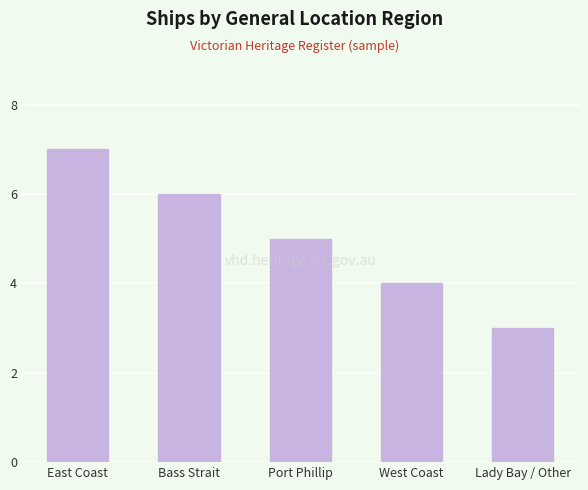

What is the sum of all values?

25